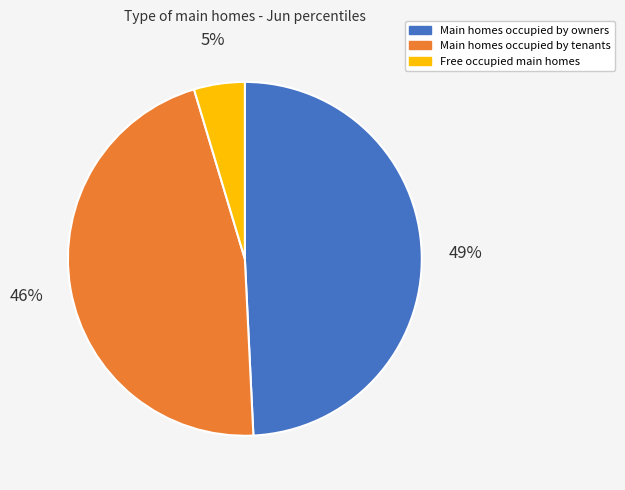

Is it true that Main homes occupied by tenants is 46% of the pie?

True